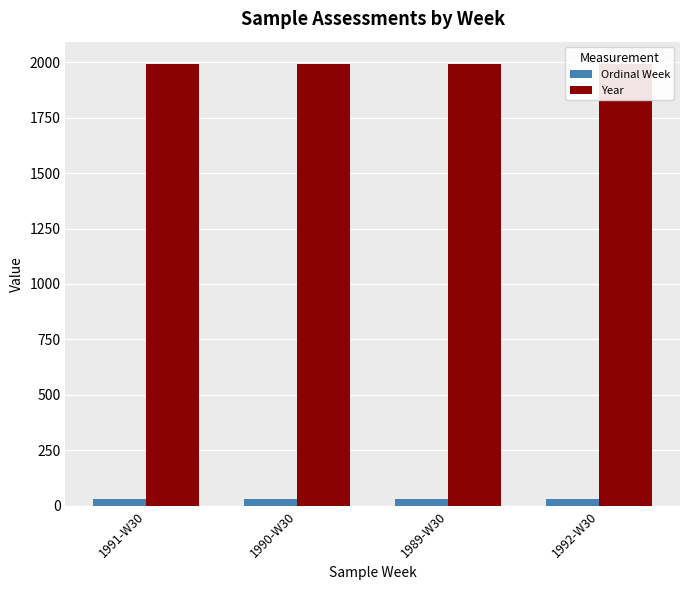

Between 1990-W30 and 1989-W30, which series saw the biggest shift?

Year